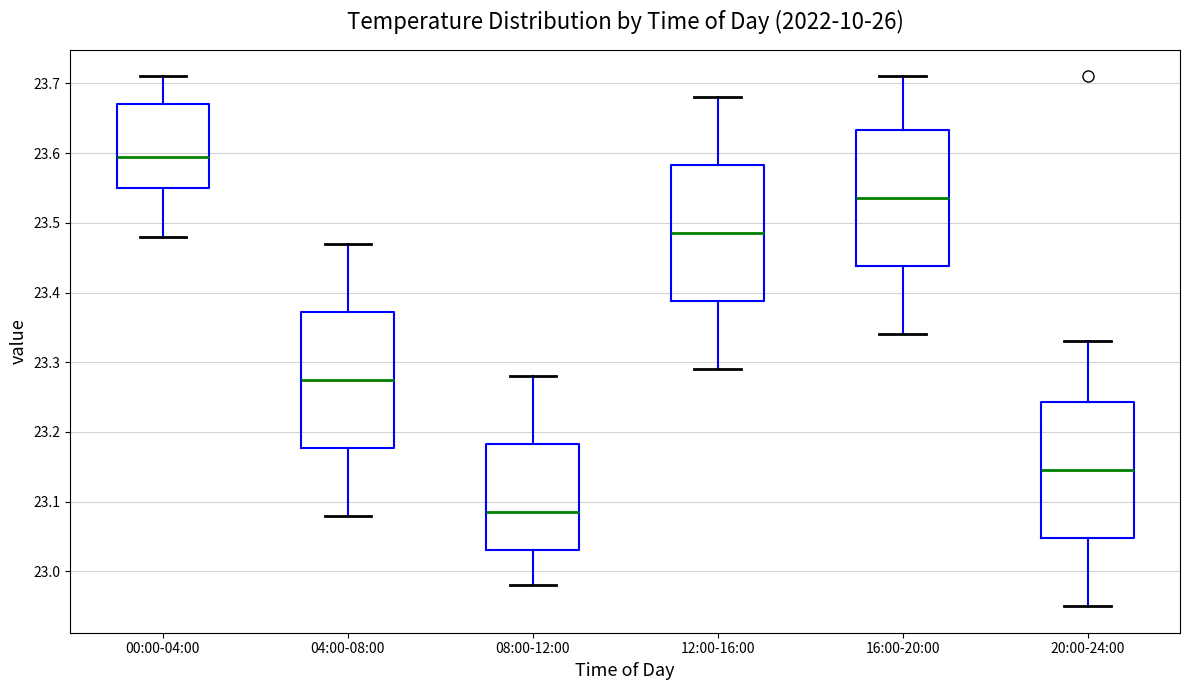

Reading left to right, transcribe this box plot: for each box, give where its median line is, the range the box spans, and where its two whiskers end, as read against the y-axis. The values are not printed on the chart, so give them approximately, as read against the axis.

00:00-04:00: median 23.60, box 23.55 to 23.67, whiskers 23.48 to 23.71
04:00-08:00: median 23.28, box 23.18 to 23.37, whiskers 23.08 to 23.47
08:00-12:00: median 23.09, box 23.03 to 23.18, whiskers 22.98 to 23.28
12:00-16:00: median 23.49, box 23.39 to 23.58, whiskers 23.29 to 23.68
16:00-20:00: median 23.54, box 23.44 to 23.63, whiskers 23.34 to 23.71
20:00-24:00: median 23.15, box 23.05 to 23.24, whiskers 22.95 to 23.33